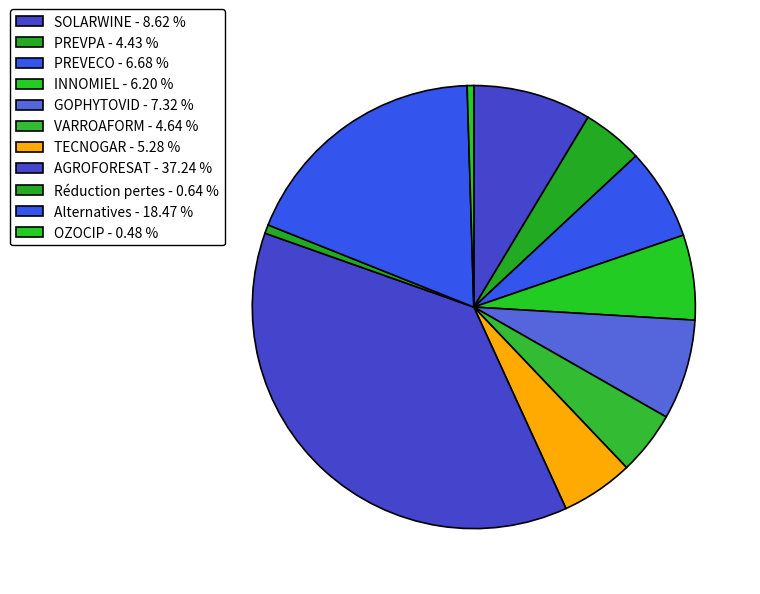

Count the number of slices in the pie.

11